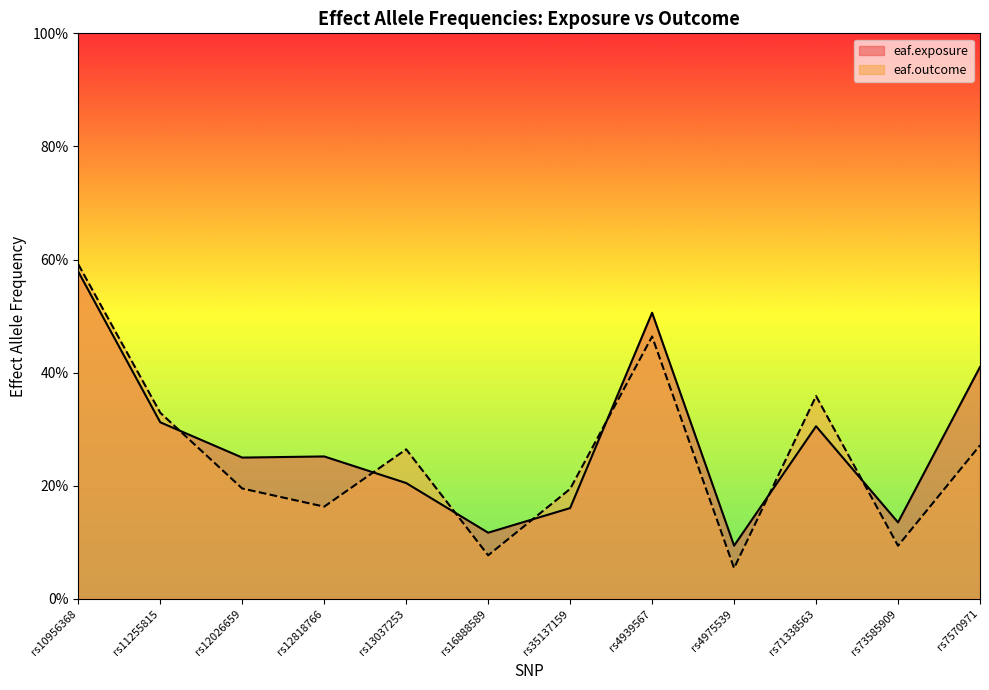

Rank the series at rs16888589 from highest to lowest value.

eaf.exposure, eaf.outcome